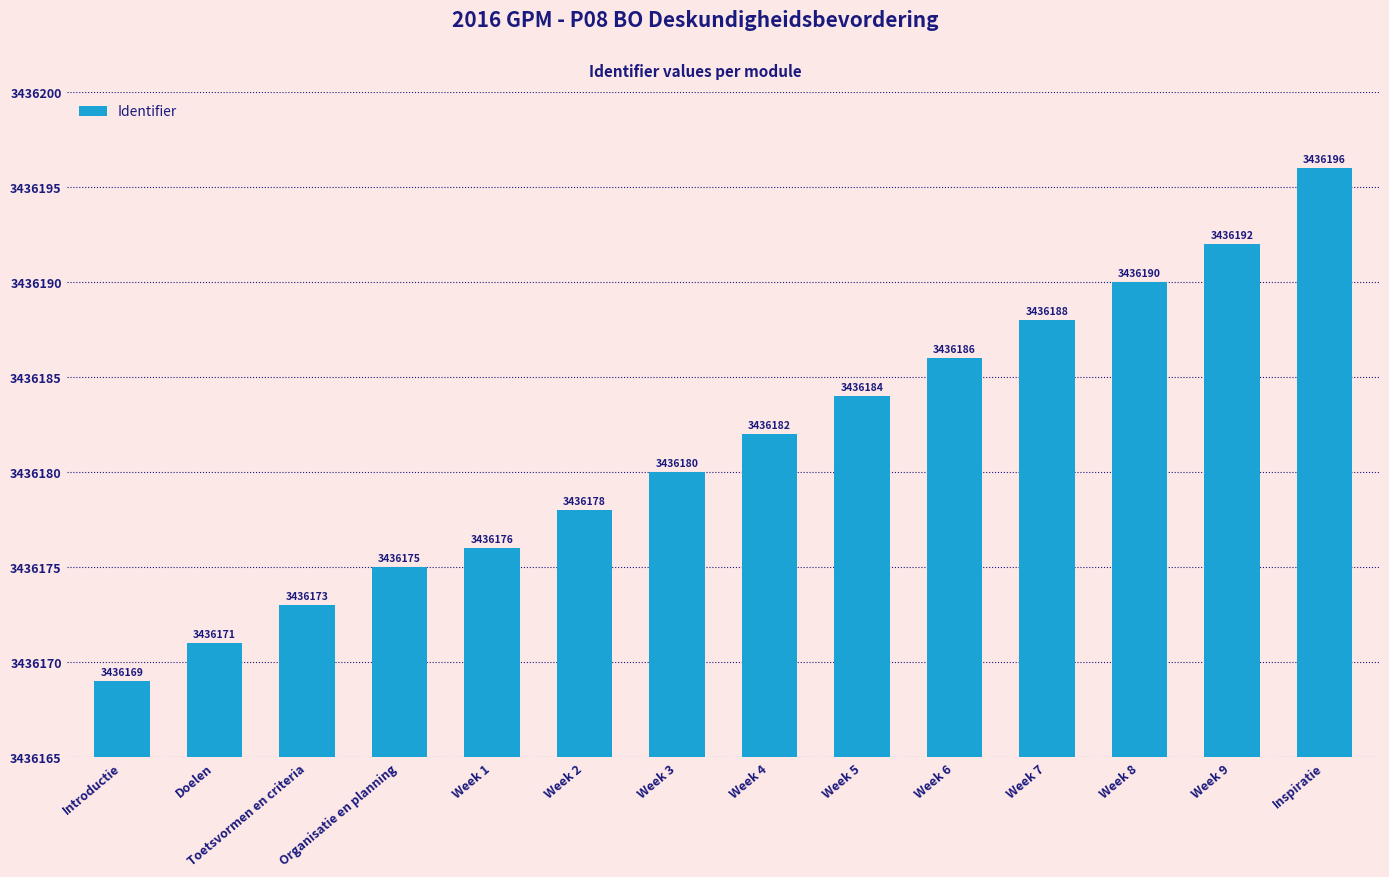

List the labels in order of value, largest first.

Inspiratie, Week 9, Week 8, Week 7, Week 6, Week 5, Week 4, Week 3, Week 2, Week 1, Organisatie en planning, Toetsvormen en criteria, Doelen, Introductie